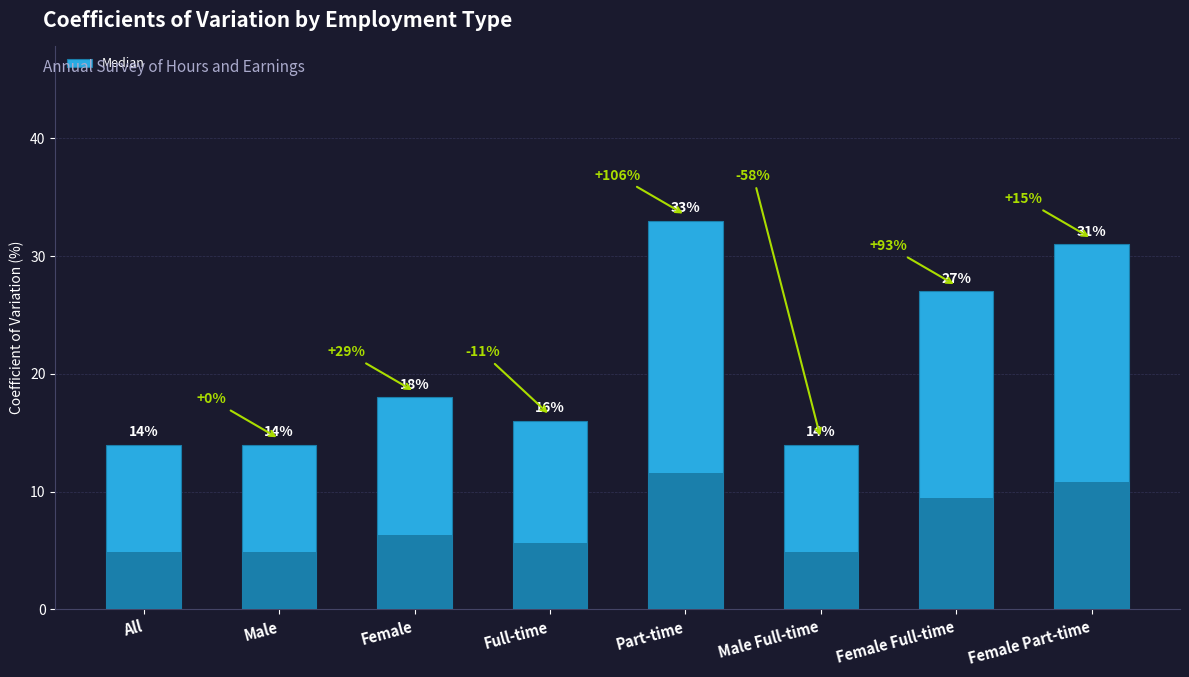

What is the label of the 2nd bar from the right?

Female Full-time